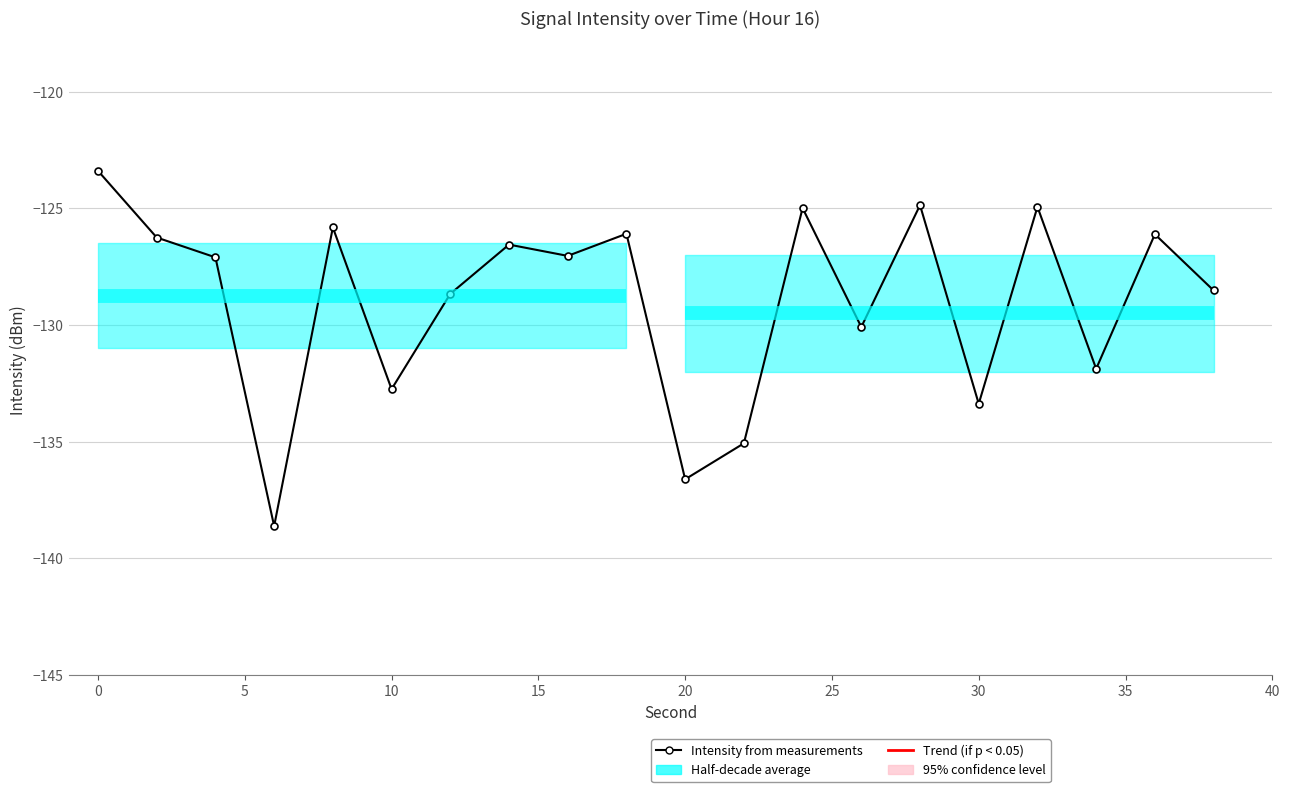

True or false: there are more than 0 points higher than both neighbors.

True